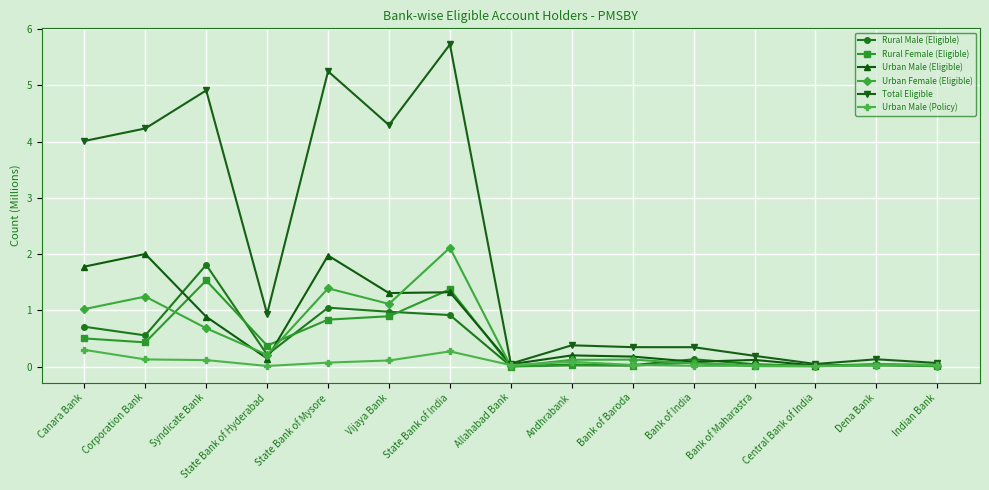

Which category has the highest value across all series?

State Bank of India